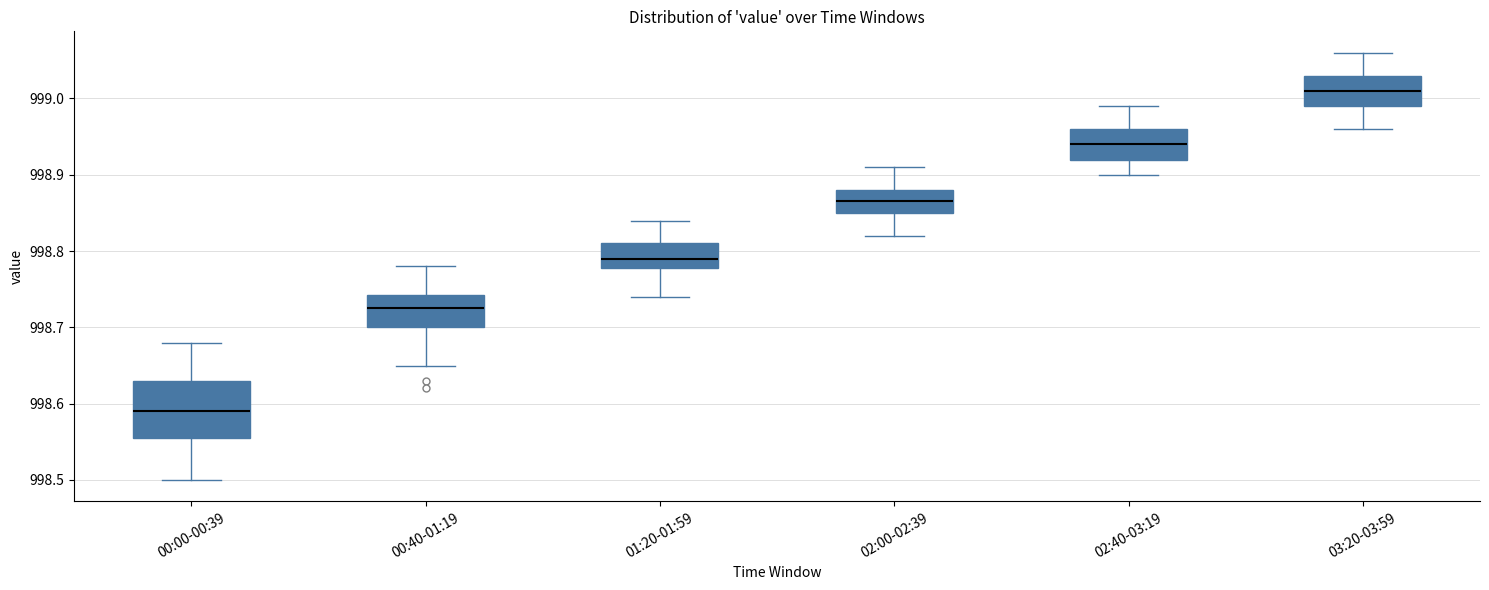

Which box has the highest median line?

03:20-03:59